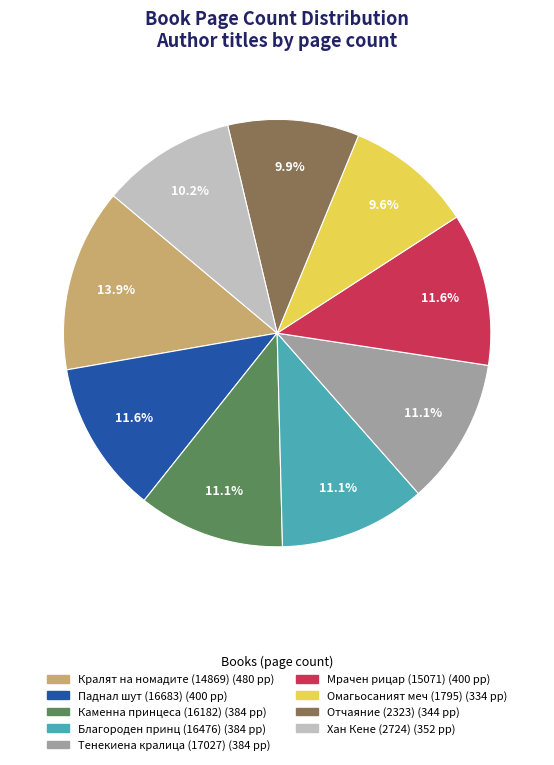

Is the sum of Хан Кене (2724) and Паднал шут (16683) greater than half?

No